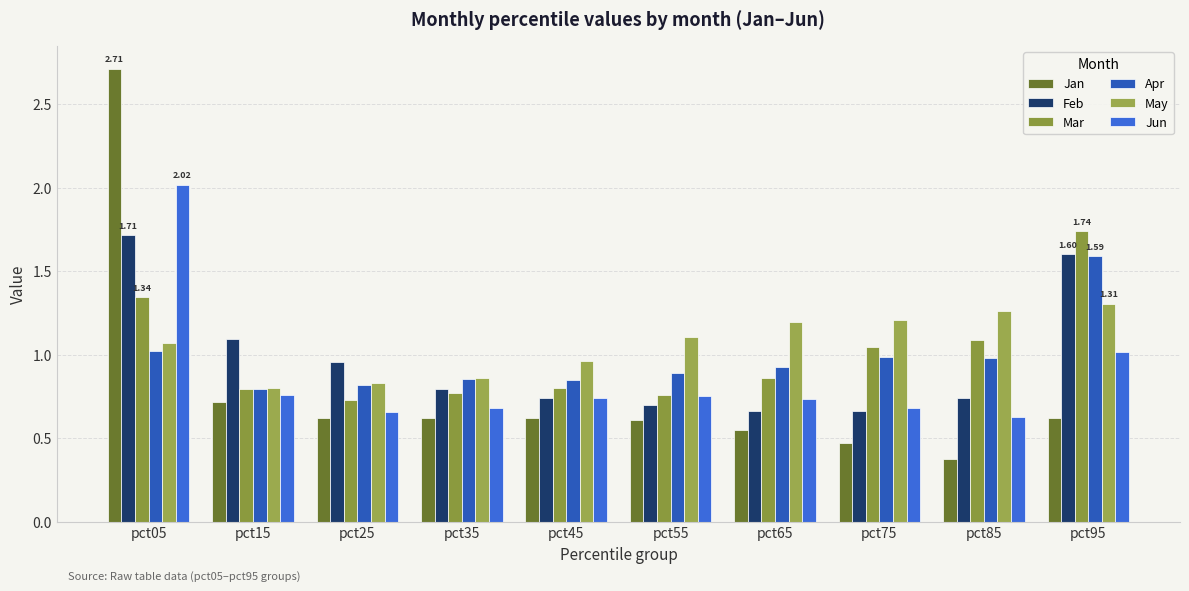

At which category is the sum across all series the highest?

pct05